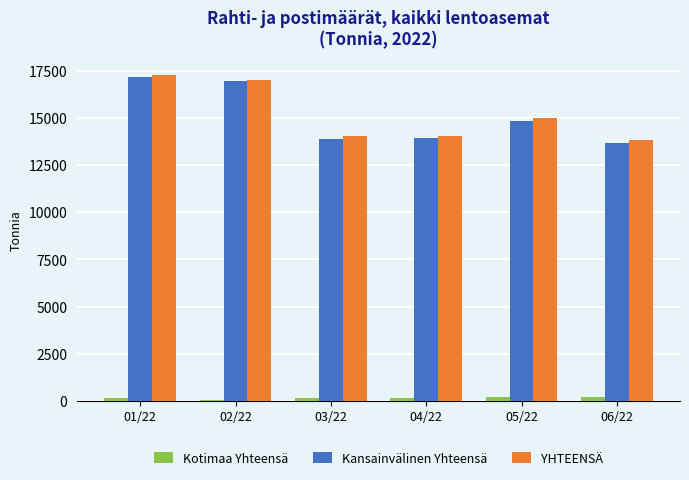

What is the sum of the Kansainvälinen Yhteensä values at 05/22 and 03/22?

28726.3